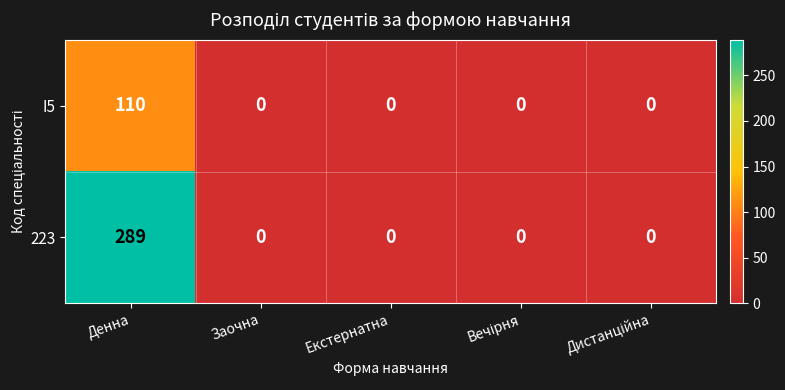

How many categories are shown in the chart?

5